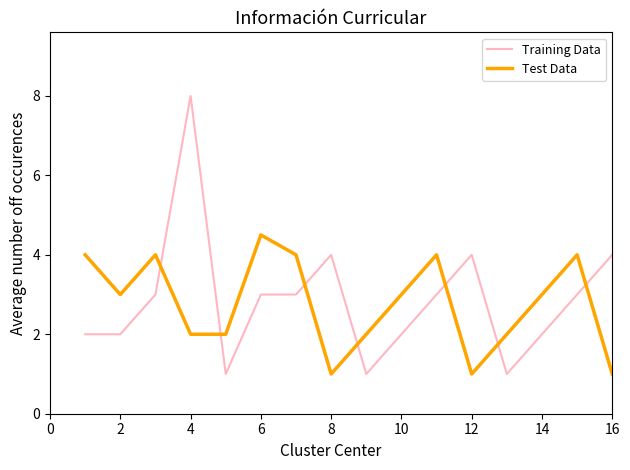

Rank the series by their maximum value, from highest to lowest.

Training Data, Test Data